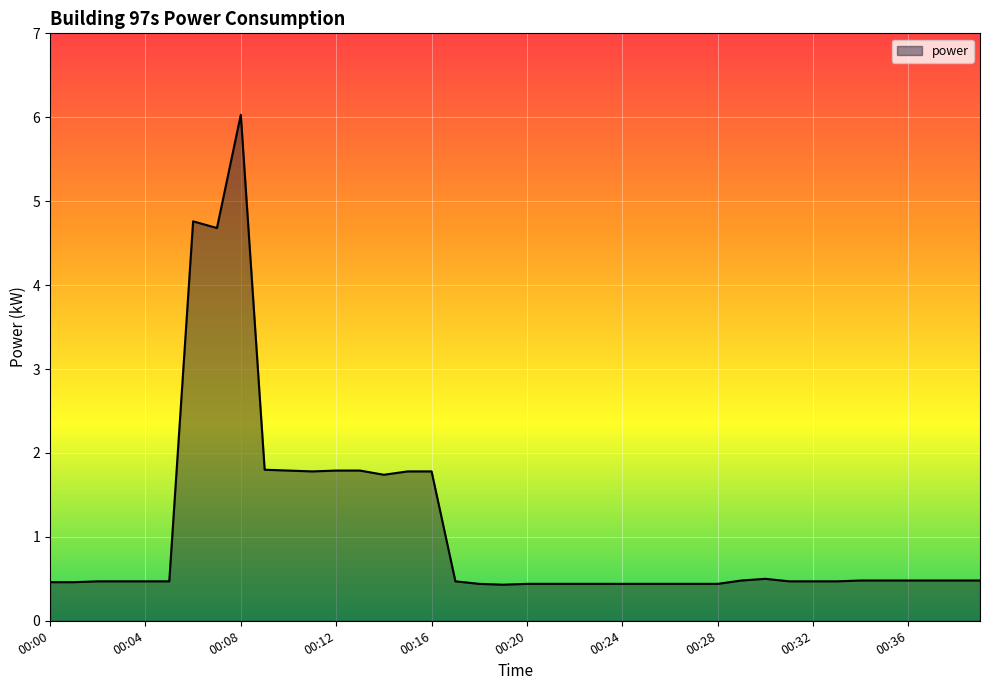

What is the maximum value shown in the chart?

6.0